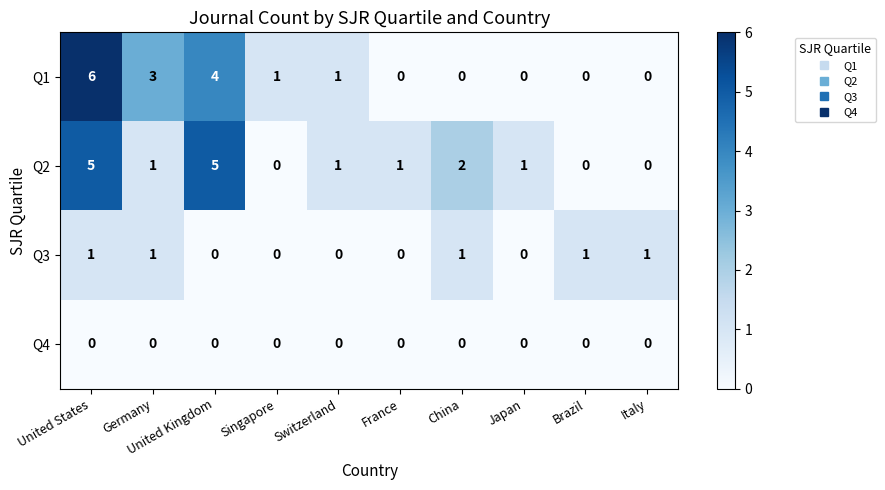

The value of Q3 at France is 1. True or false?

False